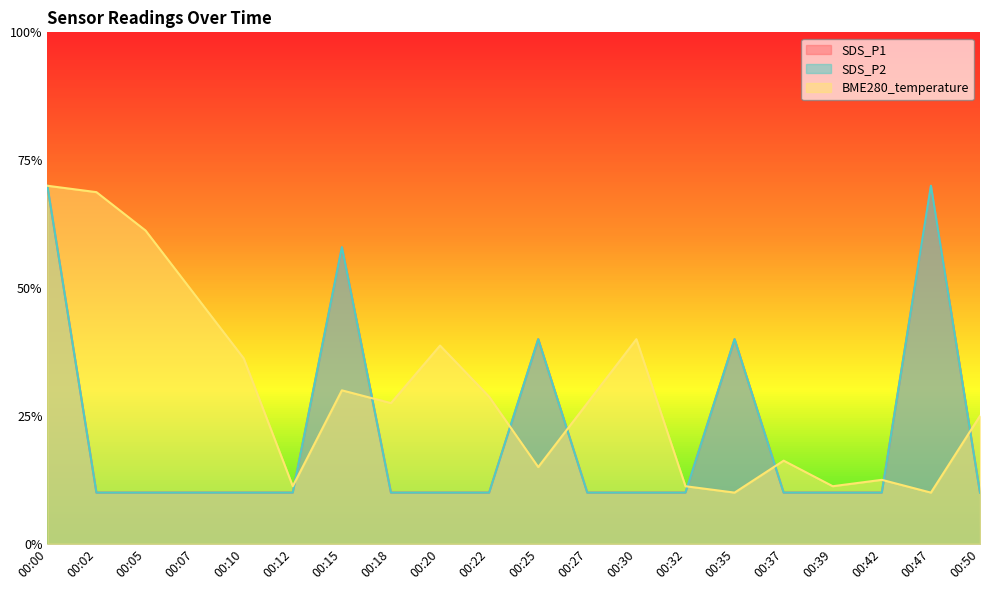

Reading left to right, list all the values displayed in this chart.

SDS_P1: 0.7	0.1	0.1	0.1	0.1	0.1	0.6	0.1	0.1	0.1	0.4	0.1	0.1	0.1	0.4	0.1	0.1	0.1	0.7	0.1
SDS_P2: 0.7	0.1	0.1	0.1	0.1	0.1	0.6	0.1	0.1	0.1	0.4	0.1	0.1	0.1	0.4	0.1	0.1	0.1	0.7	0.1
BME280_temperature: 0.7	0.7	0.6	0.5	0.4	0.1	0.3	0.3	0.4	0.3	0.2	0.3	0.4	0.1	0.1	0.2	0.1	0.1	0.1	0.2